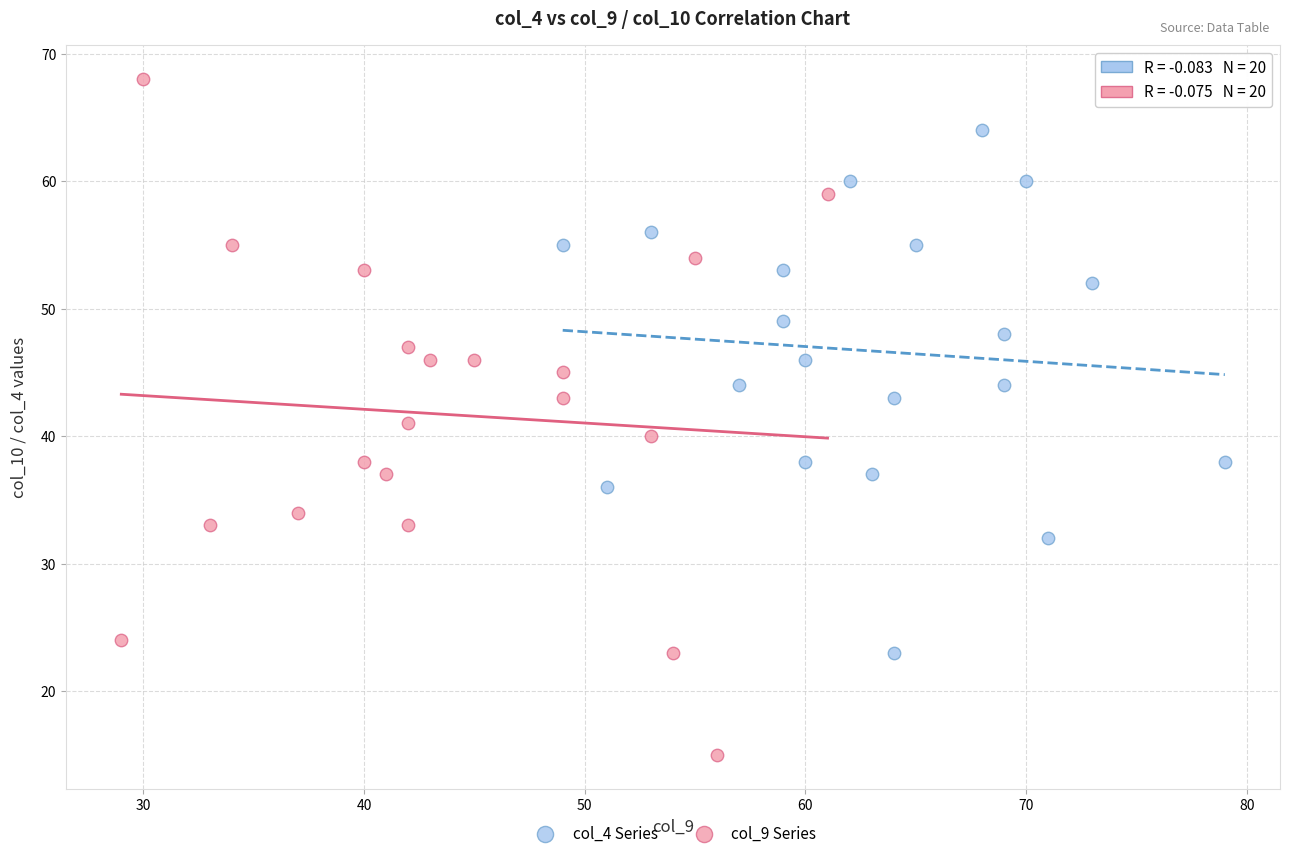

Which series reaches the minimum Y coordinate?

col_9 Series